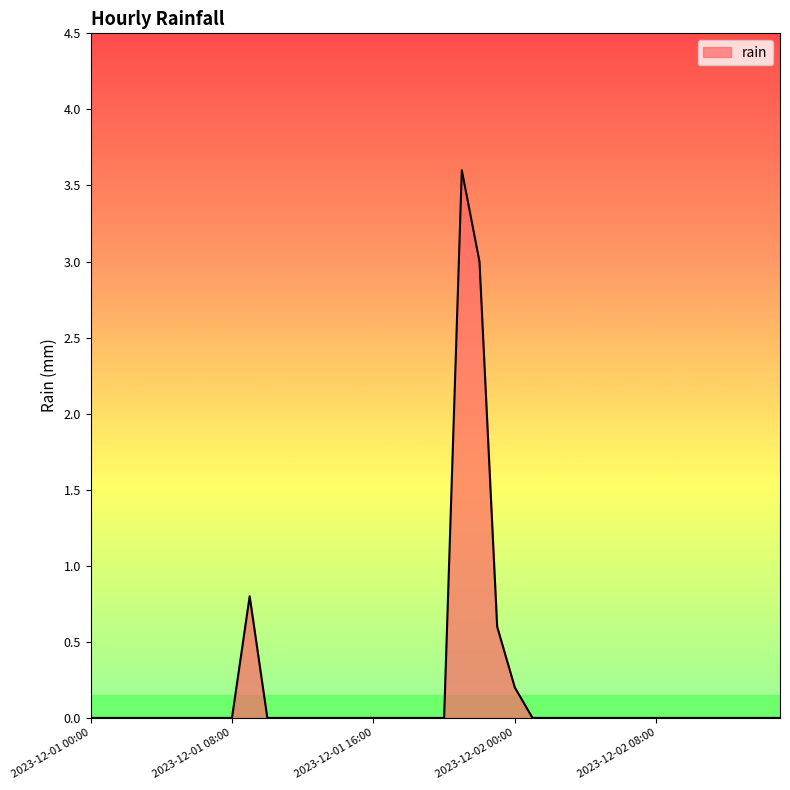

What is the greatest value displayed?

3.6